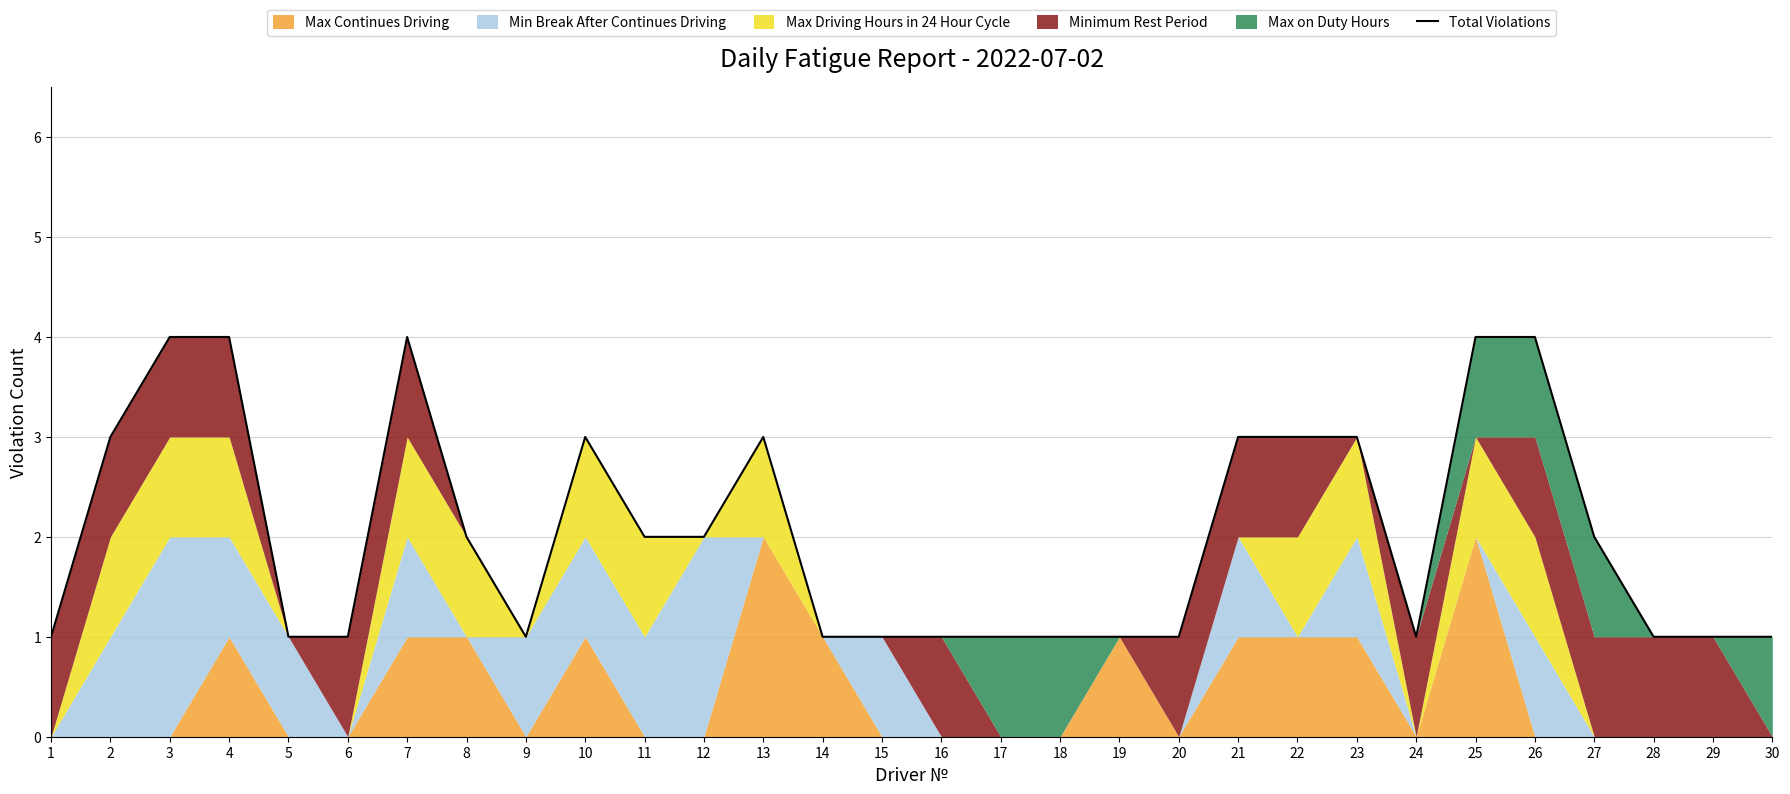

Where is the data nearest to the value 2?

8